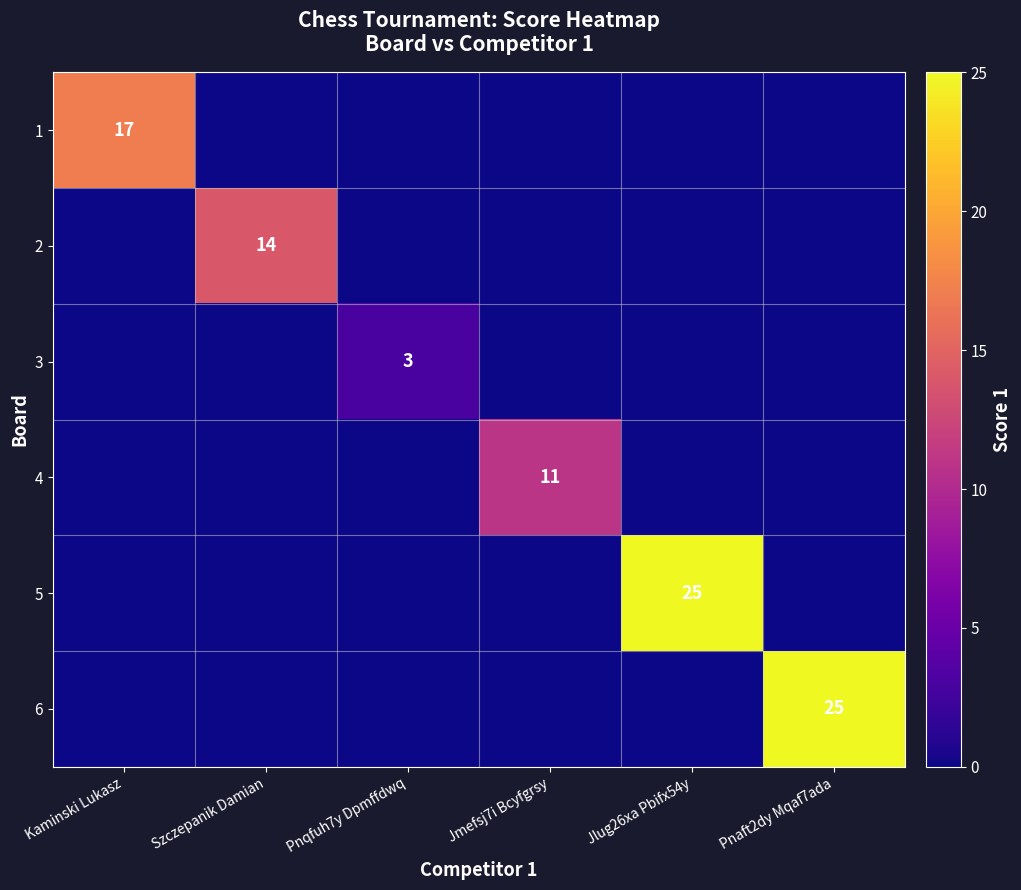

Is it true that 6 equals 39 at Pnaft2dy Mqaf7ada?

False